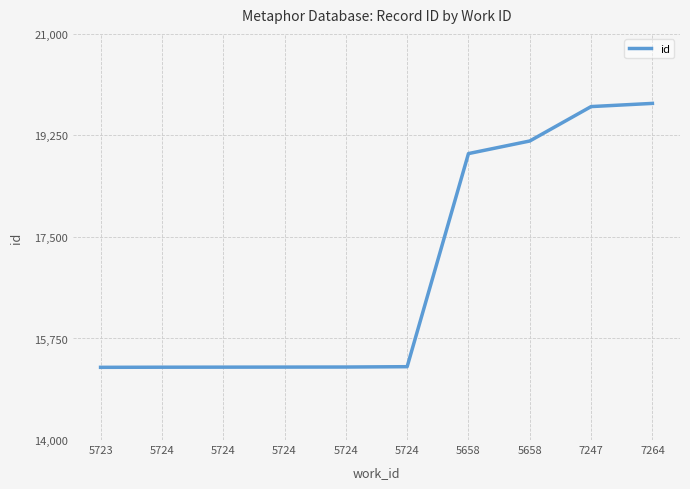

Is it true that the value at 7264 is 4519?

False